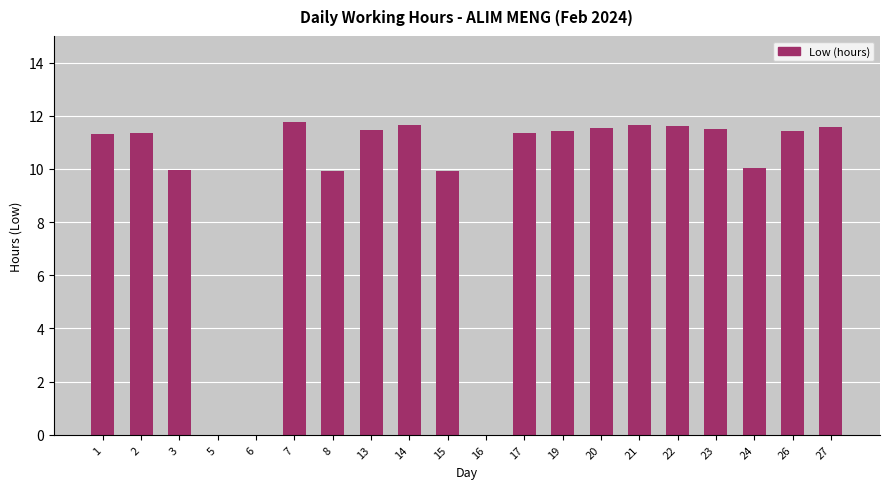

What is the change in value from 8 to 23?

+1.6